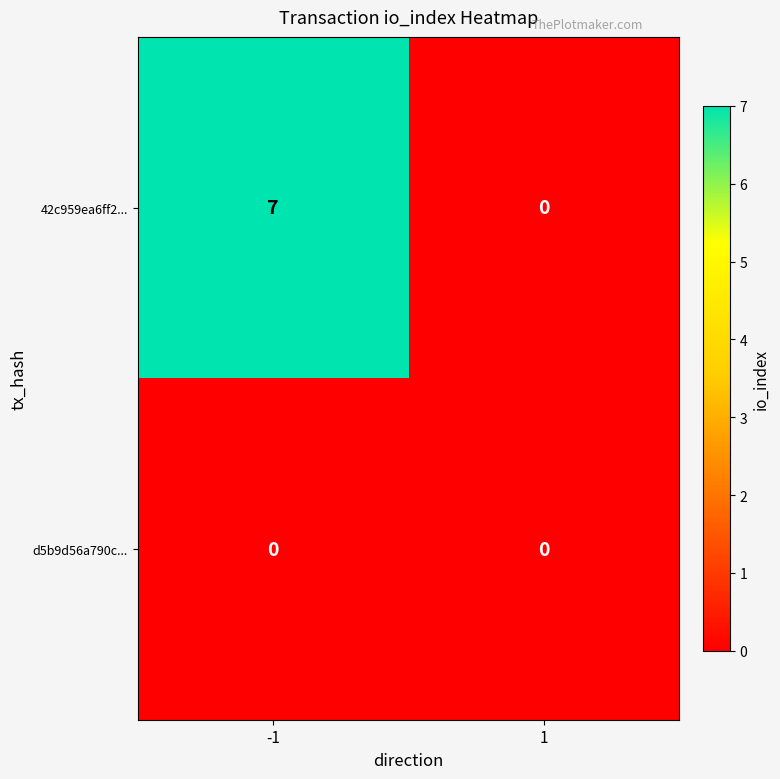

Reading left to right, list all the values displayed in this chart.

42c959ea6ff2...: -1=7	1=0
d5b9d56a790c...: -1=0	1=0